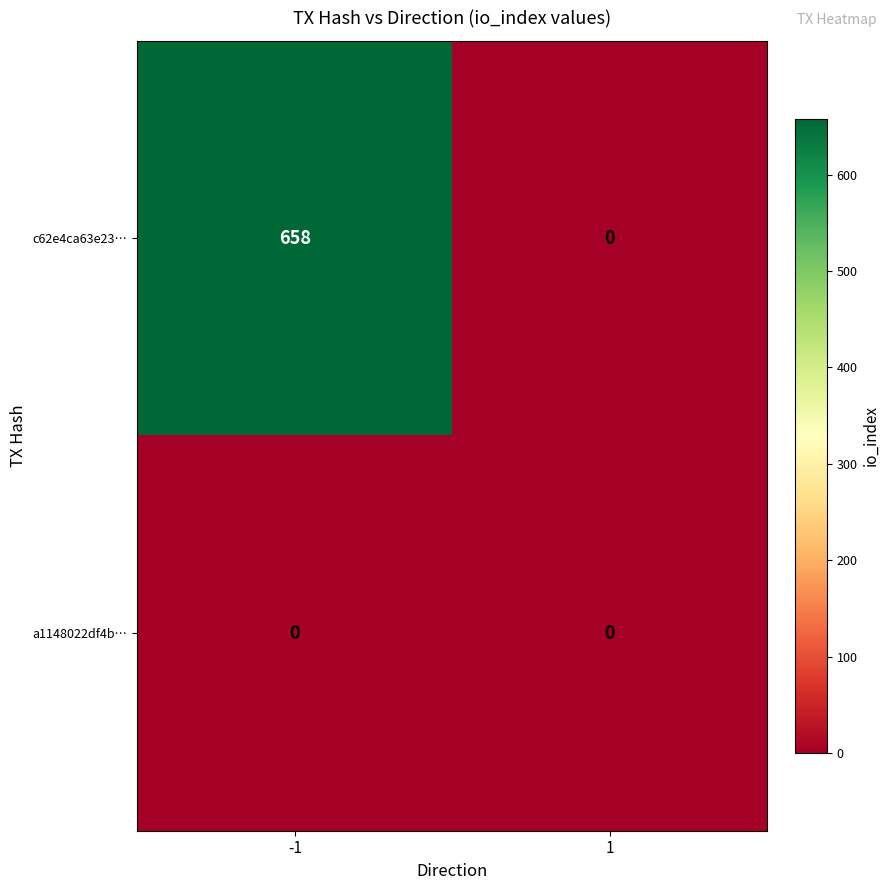

Reading right to left, extract all data points from this chart.

c62e4ca63e23…: 1=0	-1=658
a1148022df4b…: 1=0	-1=0